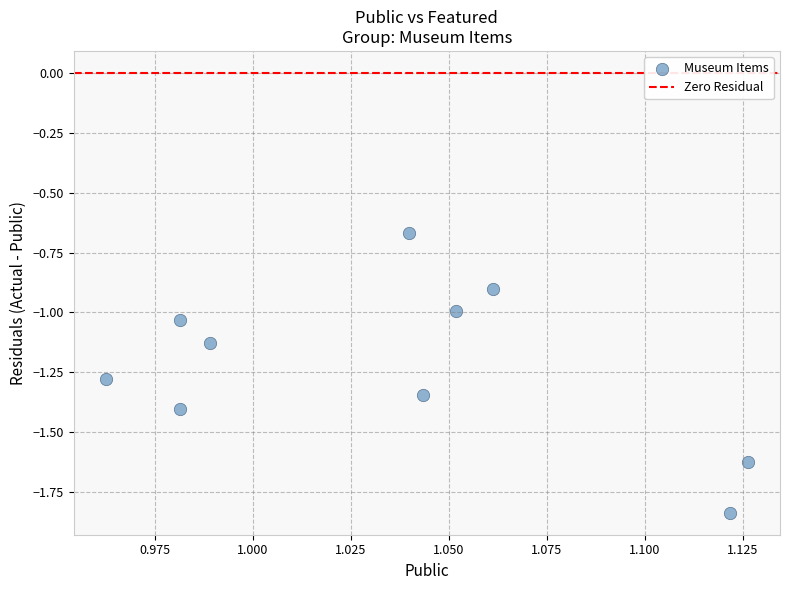

What is the range of Y values (max minus min)?

1.2